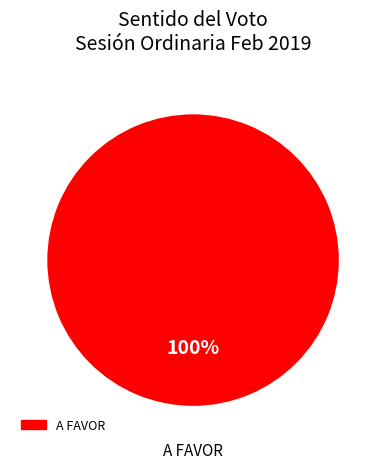

Does any single category account for the majority?

Yes